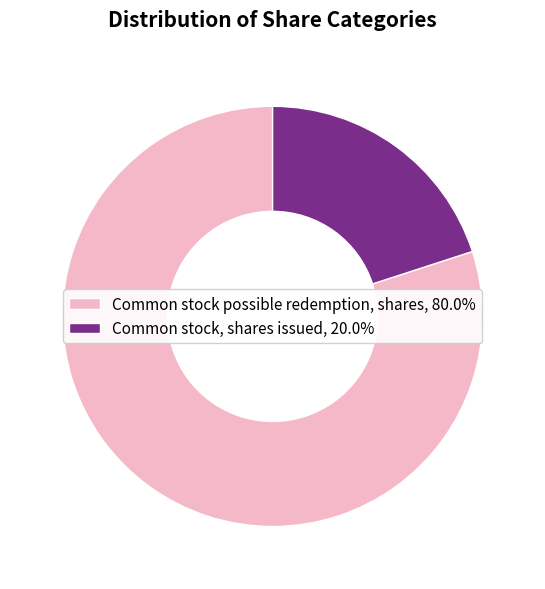

Is there a majority slice in this chart?

Yes